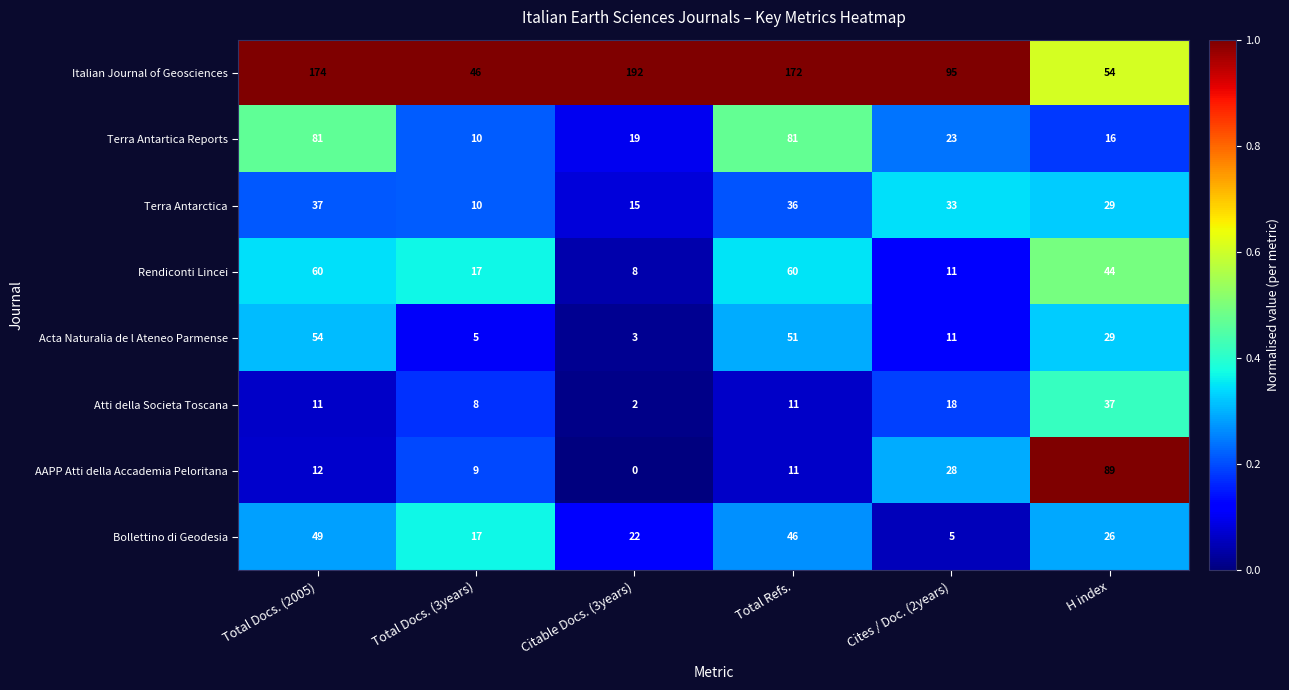

Rank the series at Total Docs. (2005) from lowest to highest value.

Atti della Societa Toscana, AAPP Atti della Accademia Peloritana, Terra Antarctica, Bollettino di Geodesia, Acta Naturalia de l Ateneo Parmense, Rendiconti Lincei, Terra Antartica Reports, Italian Journal of Geosciences